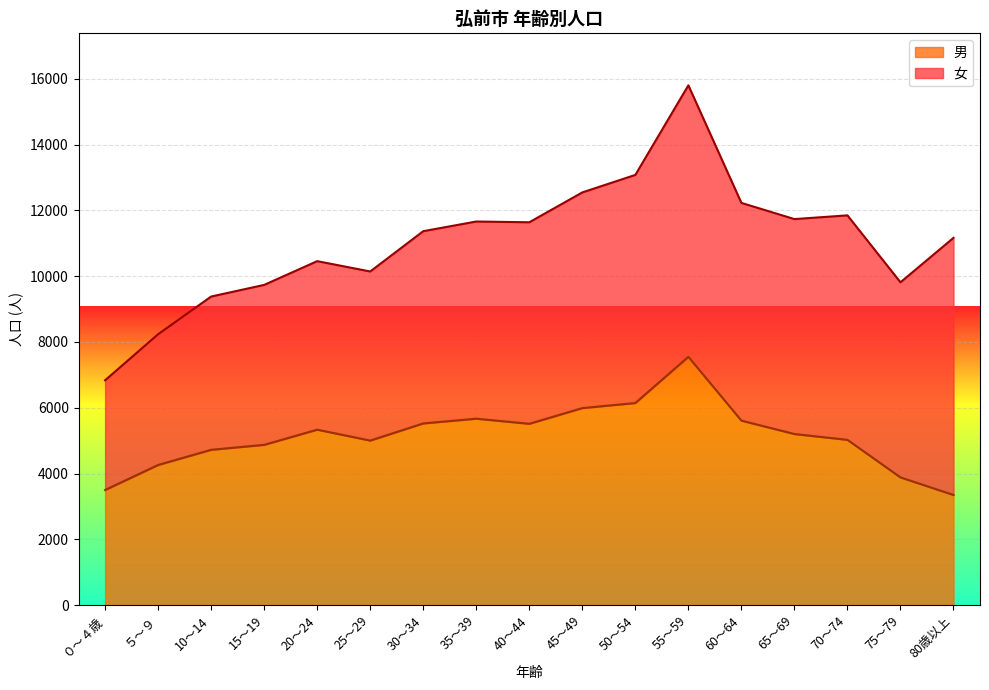

What is the ratio of the value at ０～４歳 to the value at 45～49?

0.6